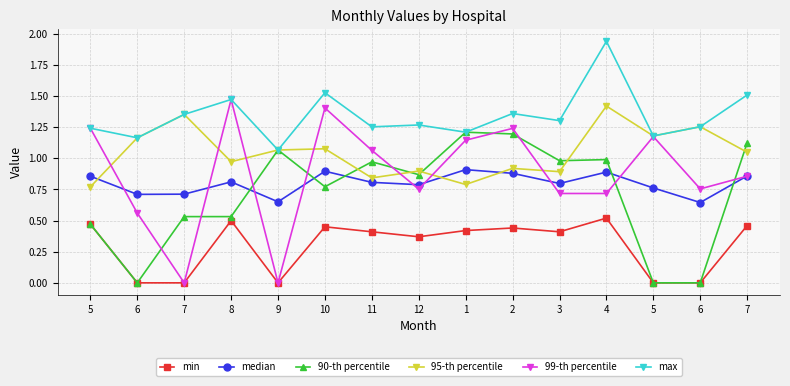

Between 12 and 5, which series saw the biggest shift?

90-th percentile